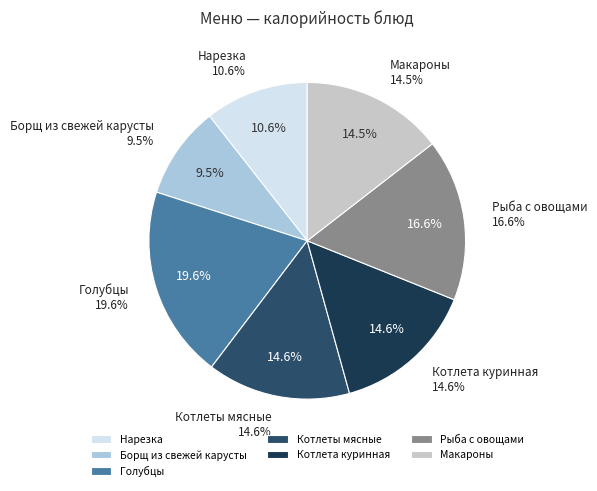

Does any single category account for the majority?

No